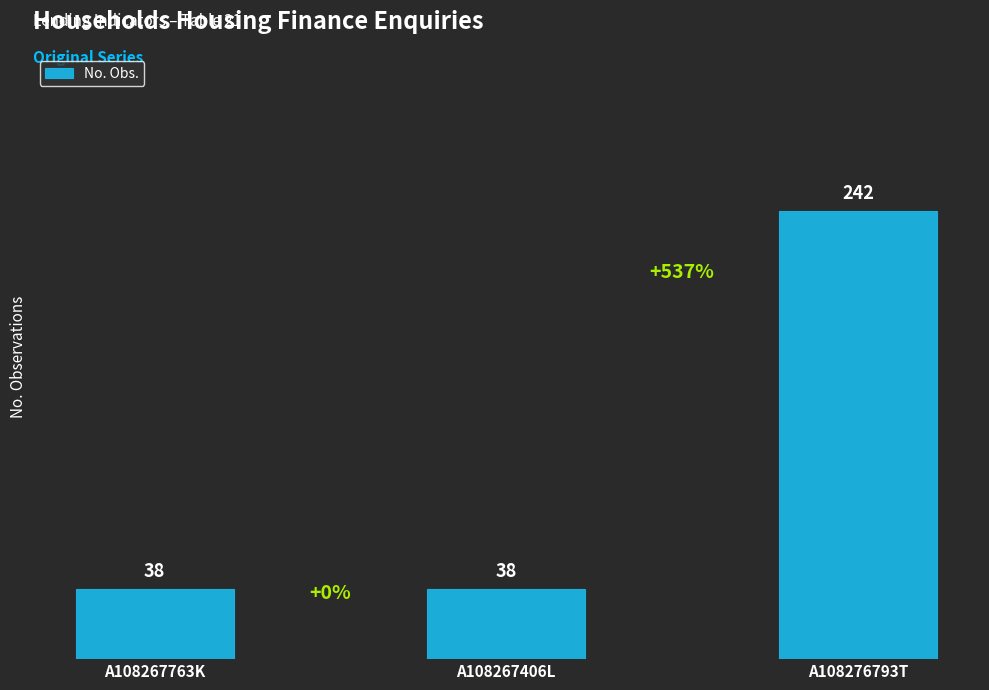

How many bars are there in total?

3